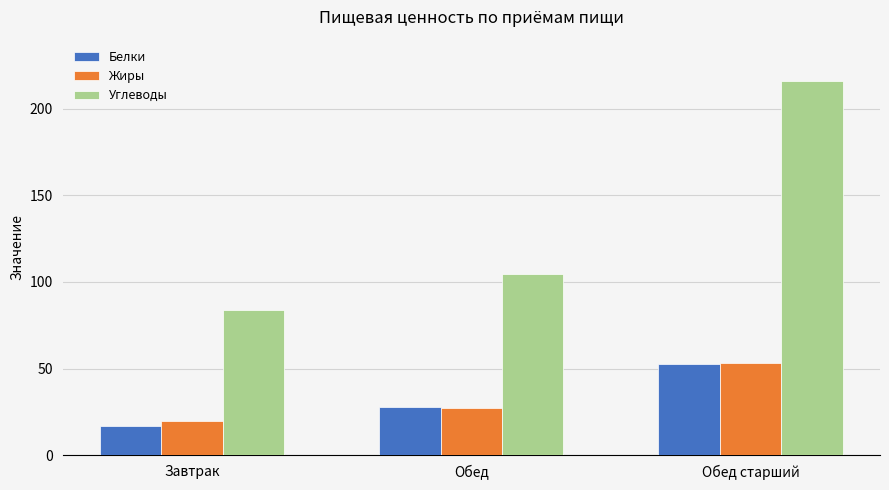

Where does the Белки series first go above 27?

Обед